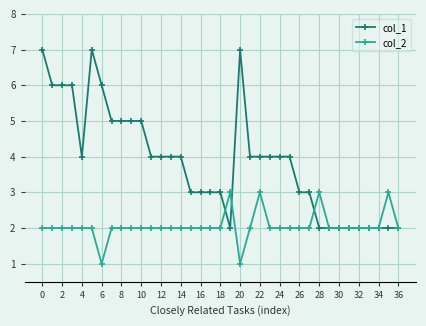

Which series has the largest range (max minus min)?

col_1